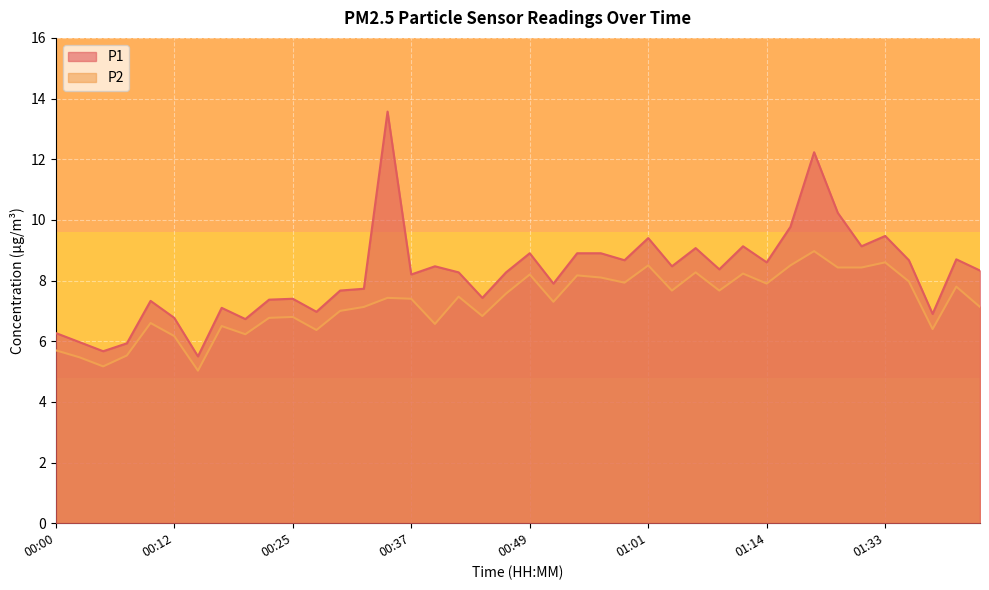

What is the sum of all P1 values?

328.4